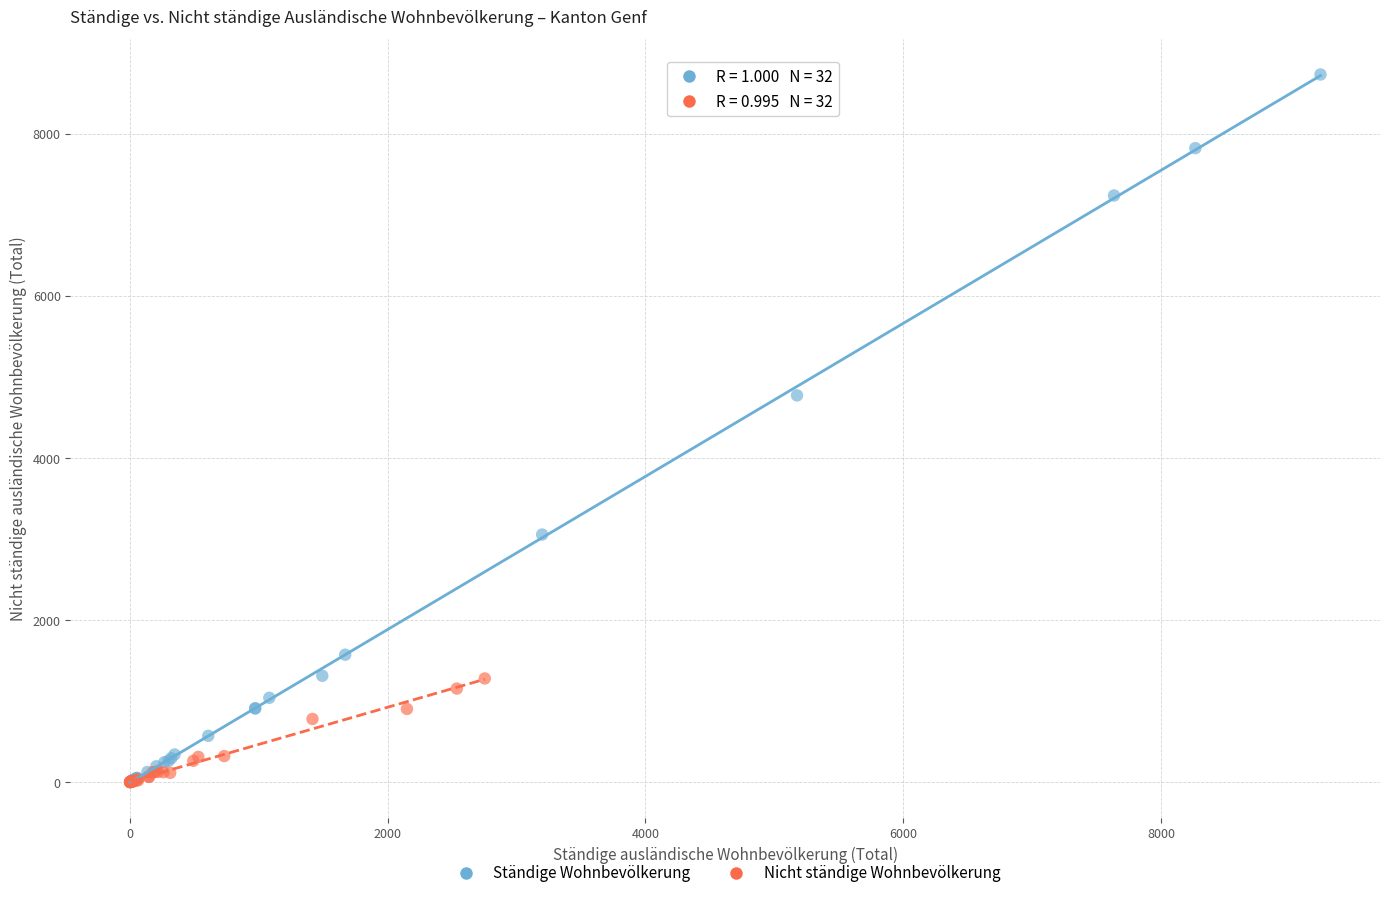

Which series has the largest Y range (max minus min)?

Ständige Wohnbevölkerung